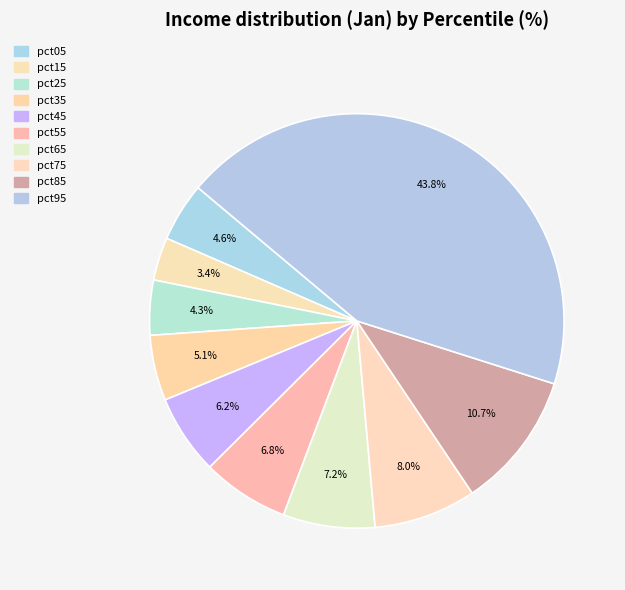

How many slices are in this pie chart?

10